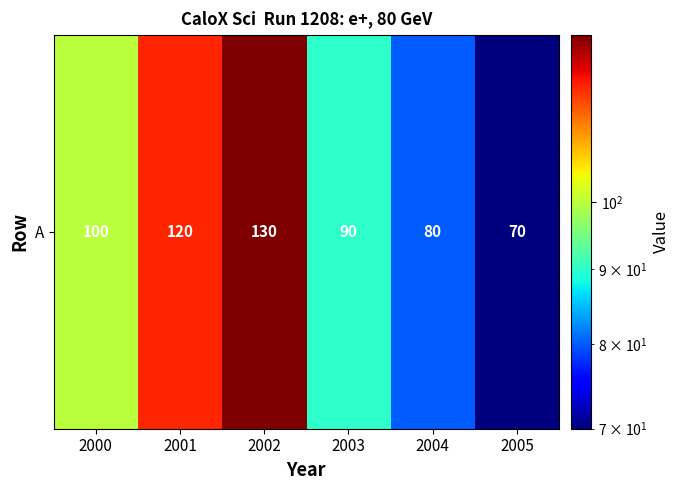

Rank the categories by value from highest to lowest.

2002, 2001, 2000, 2003, 2004, 2005